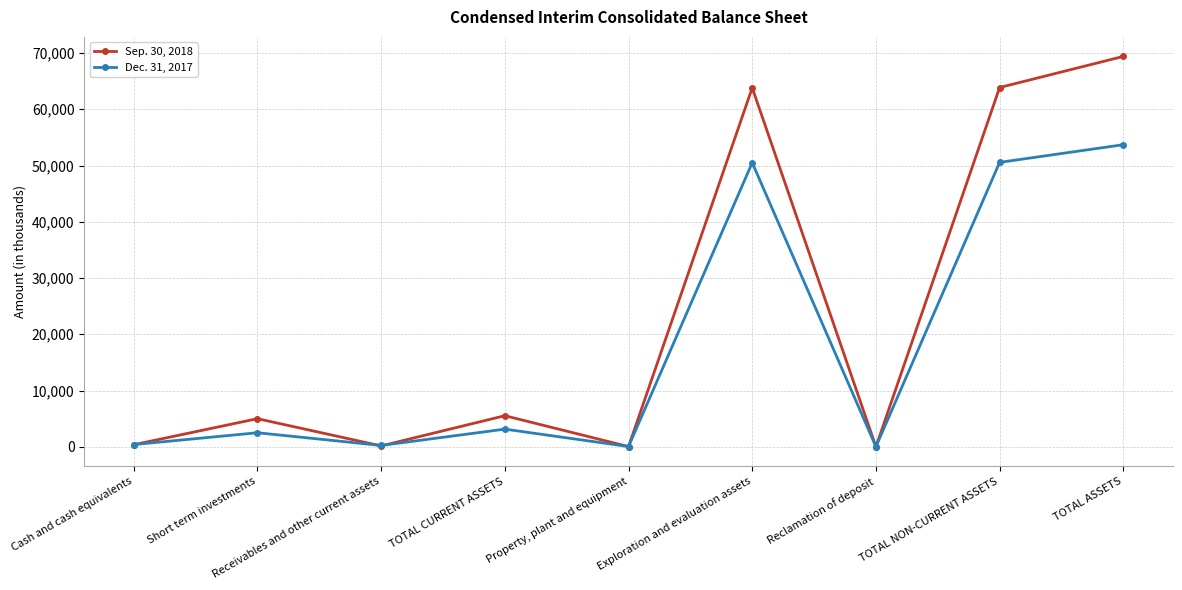

At which category does the chart reach its peak across all series?

TOTAL ASSETS